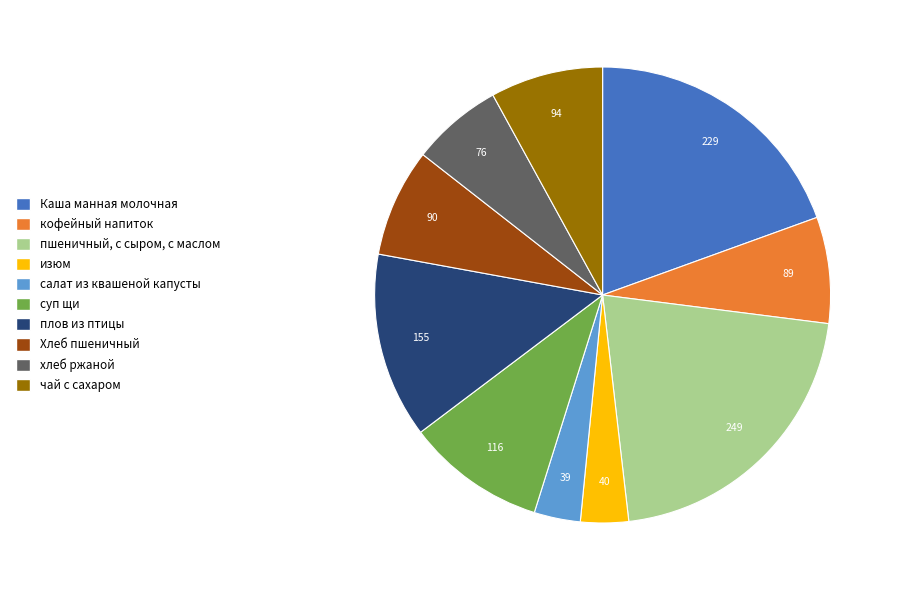

How many segments does this pie chart have?

10